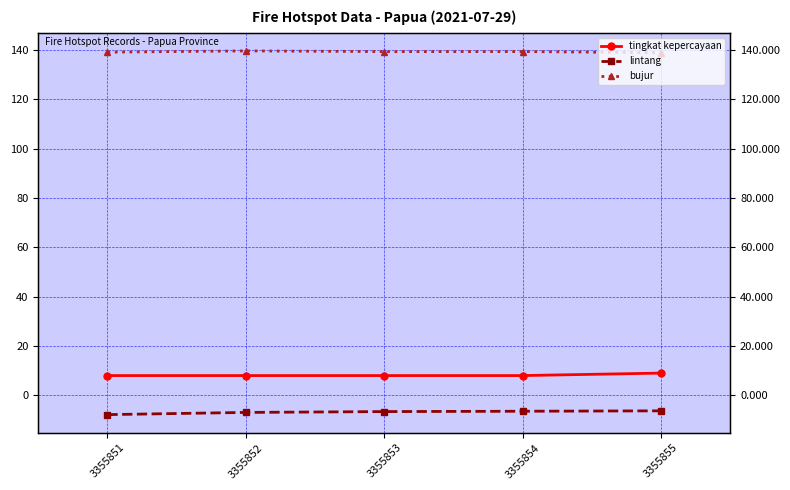

What are all the series names shown in the legend?

tingkat kepercayaan, lintang, bujur